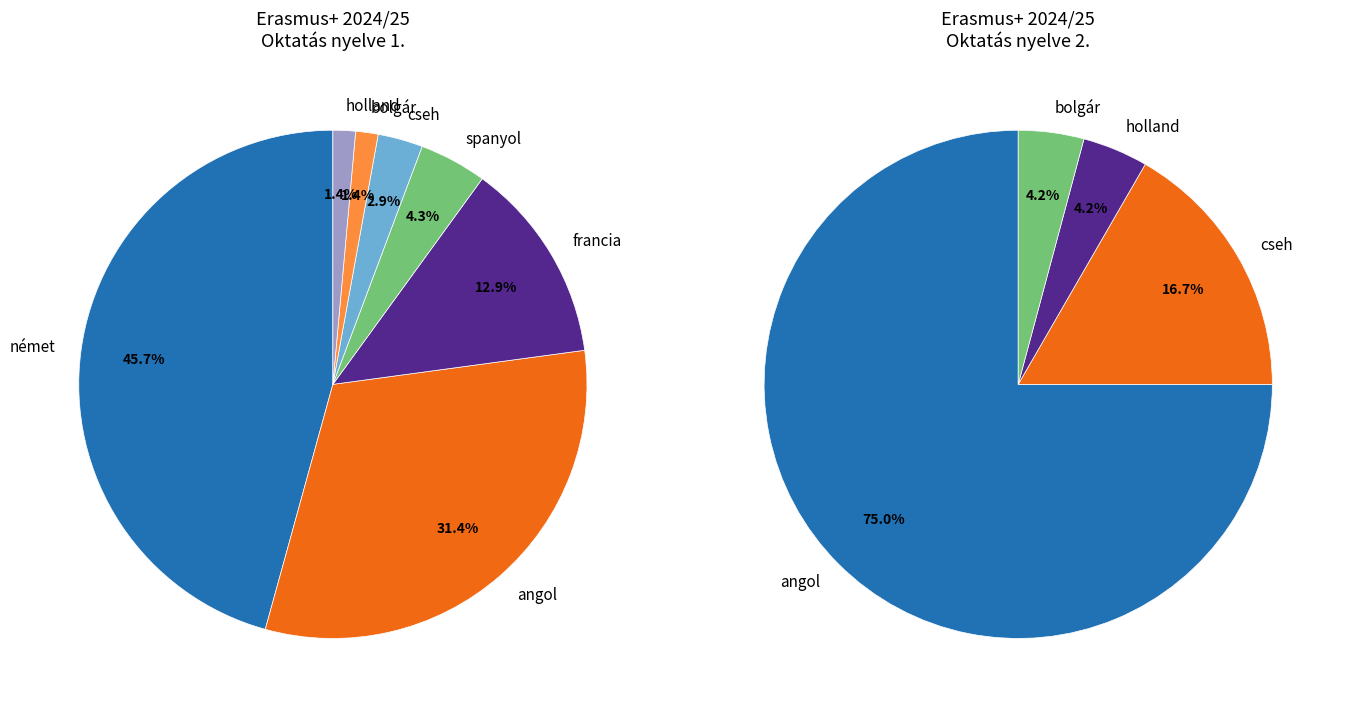

What is the ratio of the value at angol to the value at cseh?

7.0